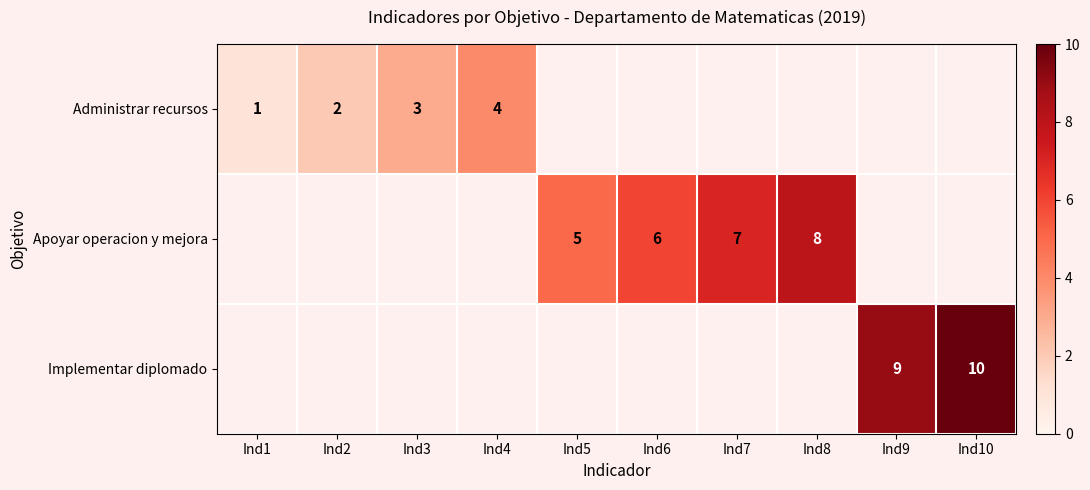

The Administrar recursos series shows 1 at Ind3. True or false?

False